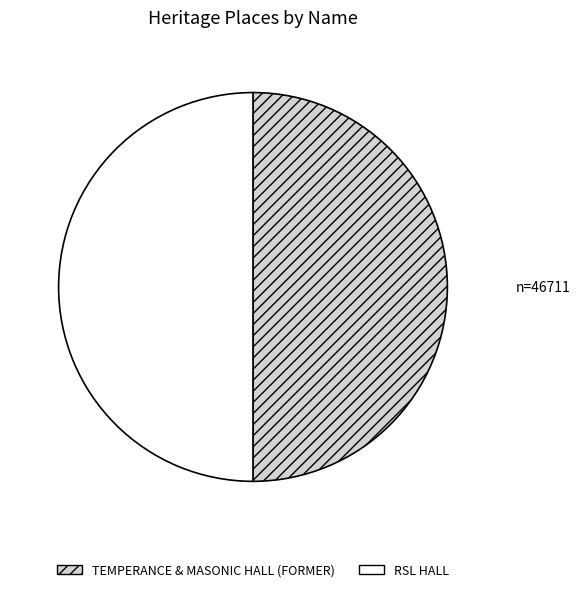

Approximately how many times larger is the value at TEMPERANCE & MASONIC HALL (FORMER) compared to RSL HALL?

1.0